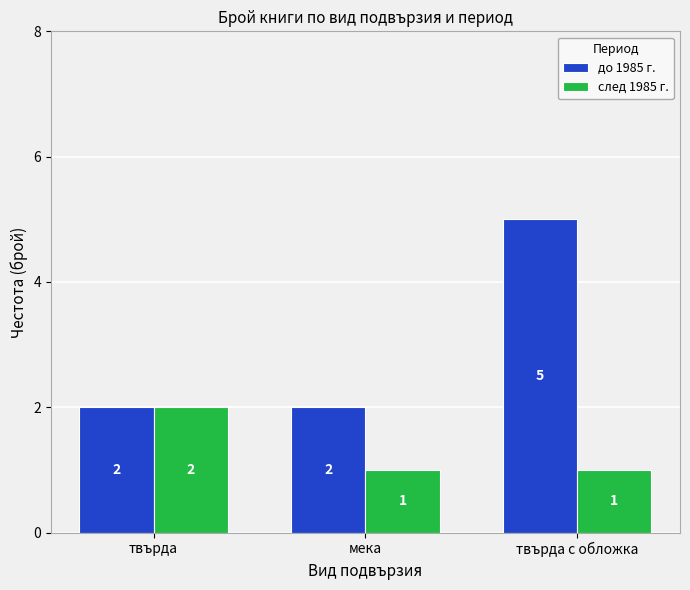

List the series in order of their peak value, highest first.

до 1985 г., след 1985 г.